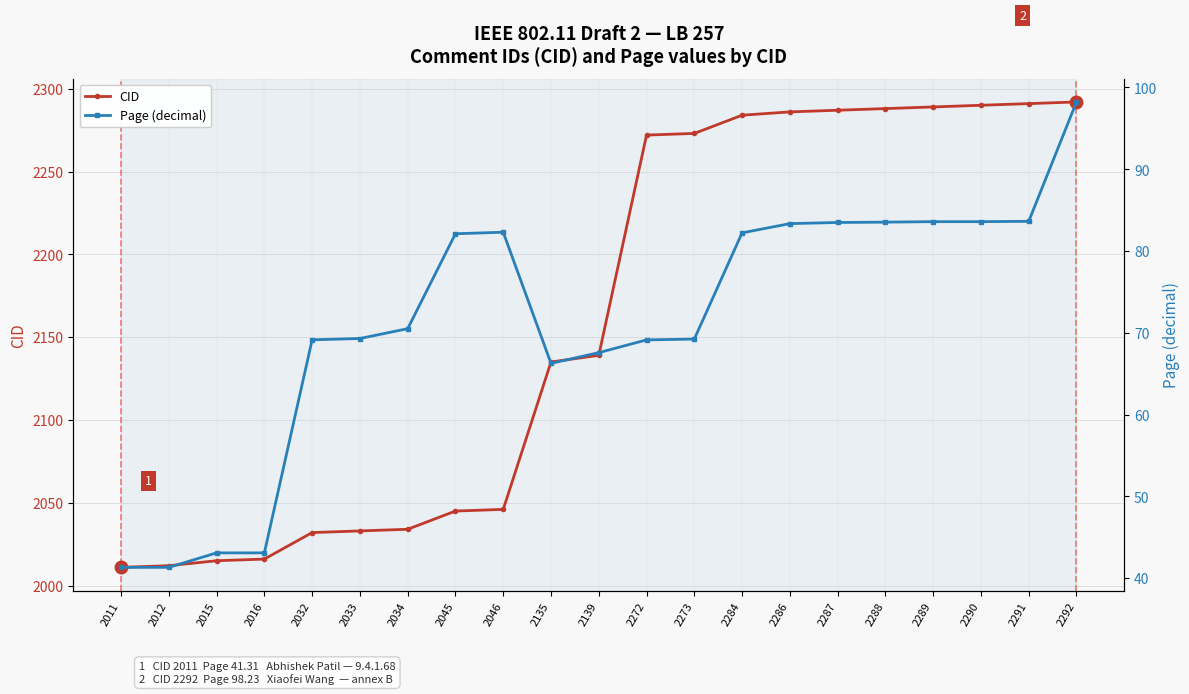

Which series has the largest range (max minus min)?

CID